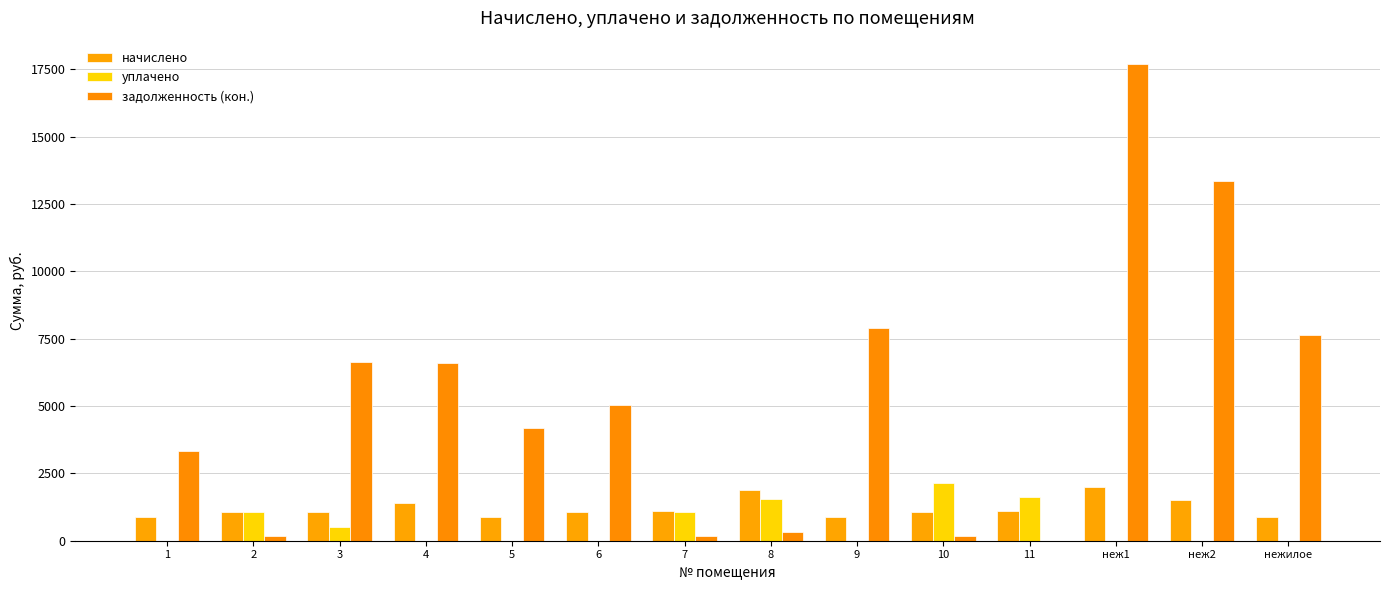

What are all the series names shown in the legend?

начислено, уплачено, задолженность (кон.)